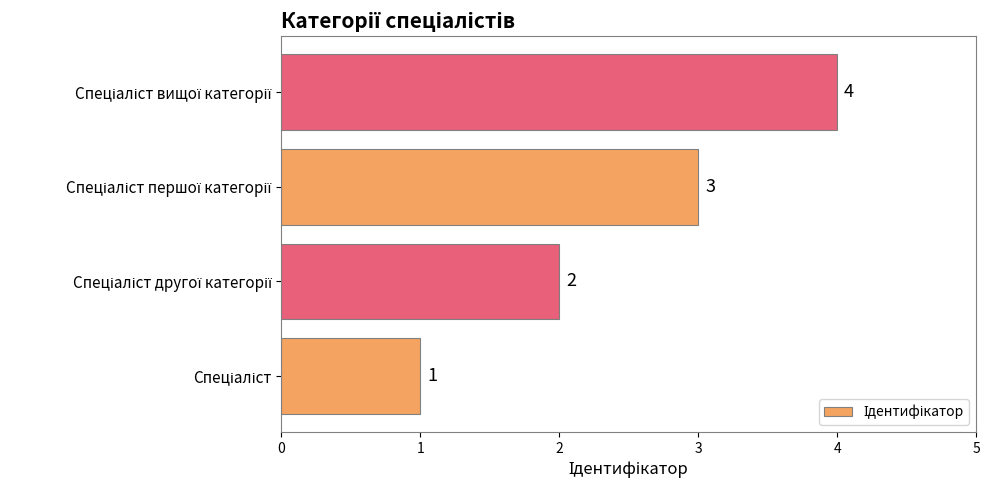

What is the smallest value displayed?

1